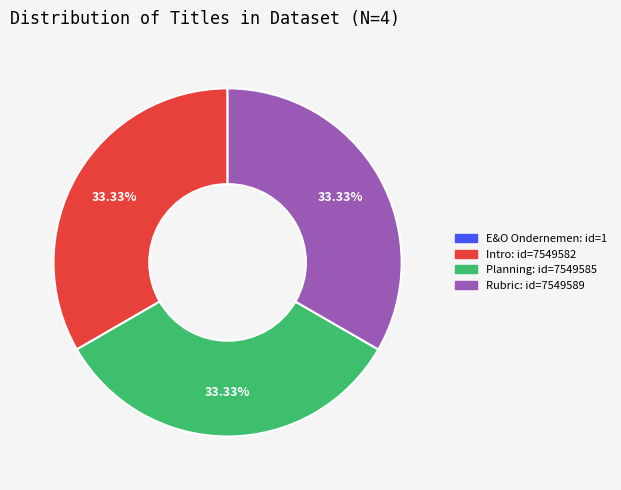

The Intro slice represents 33% of the pie. True or false?

True